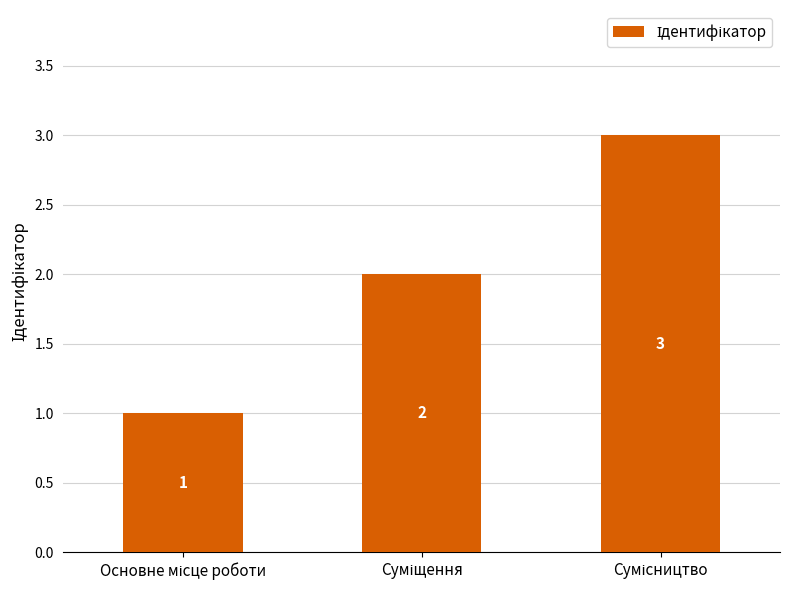

What is the value of the 1st bar from the left?

1